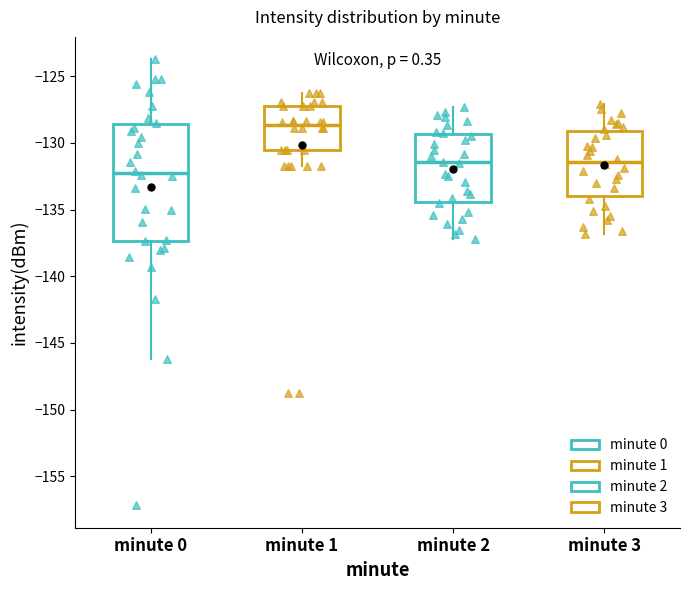

Reading left to right, read every box against the y-axis: the position of its median line, the range the box covers, and the ends of its whiskers. The values are not printed on the chart, so give them approximately, as read against the axis.

minute 0: median -132.5, box -137.5 to -128.5, whiskers -146.0 to -123.5
minute 1: median -128.5, box -130.5 to -127.0, whiskers -132.0 to -126.5
minute 2: median -131.5, box -134.5 to -129.5, whiskers -137.0 to -127.5
minute 3: median -131.5, box -134.0 to -129.0, whiskers -137.0 to -127.0